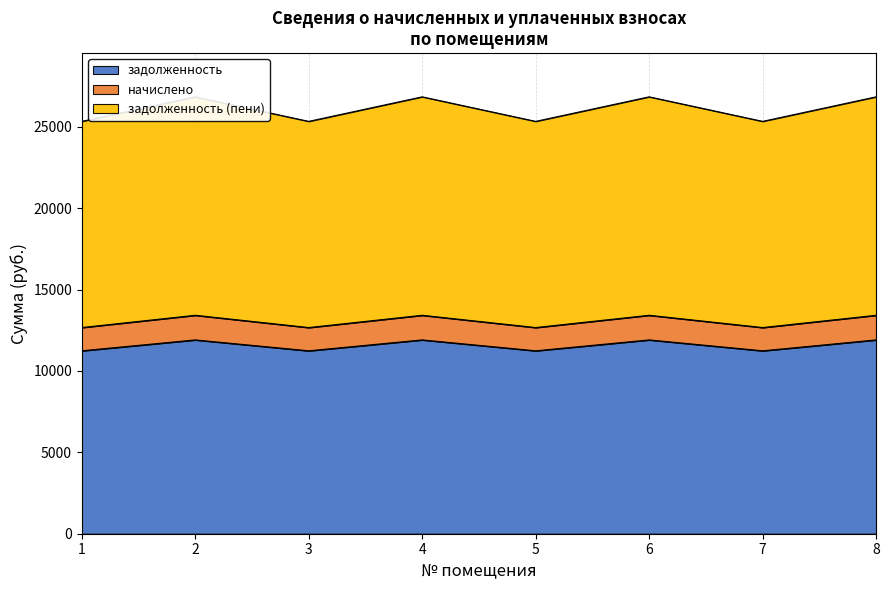

What is the minimum value for задолженность?

11240.9